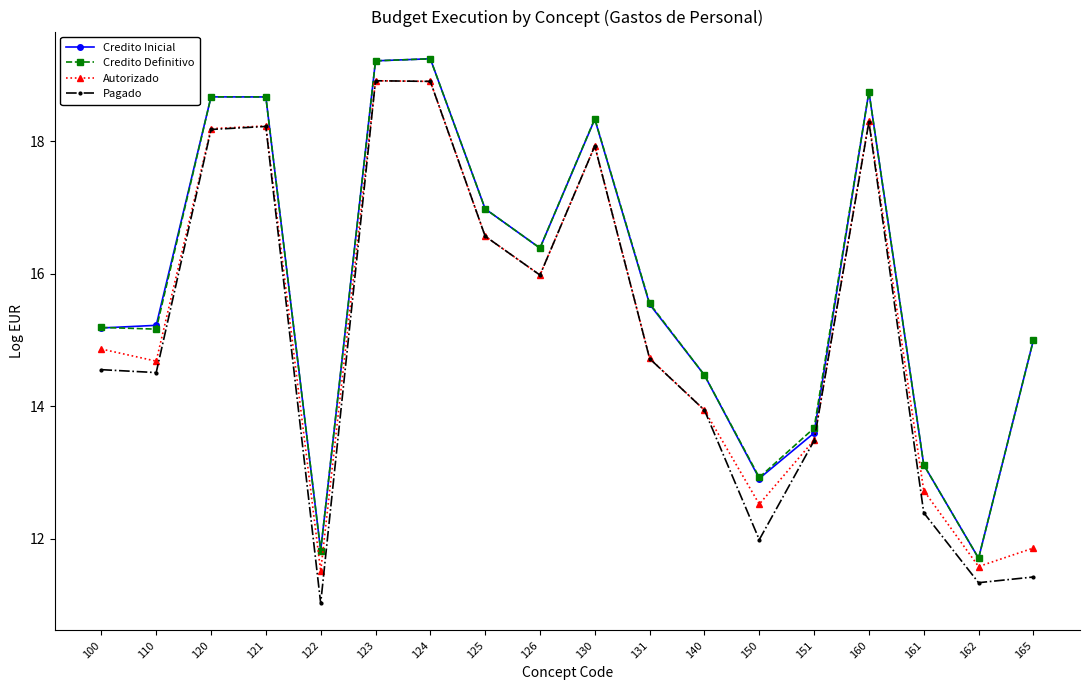

The value of Pagado at 165 is 3.3. True or false?

False